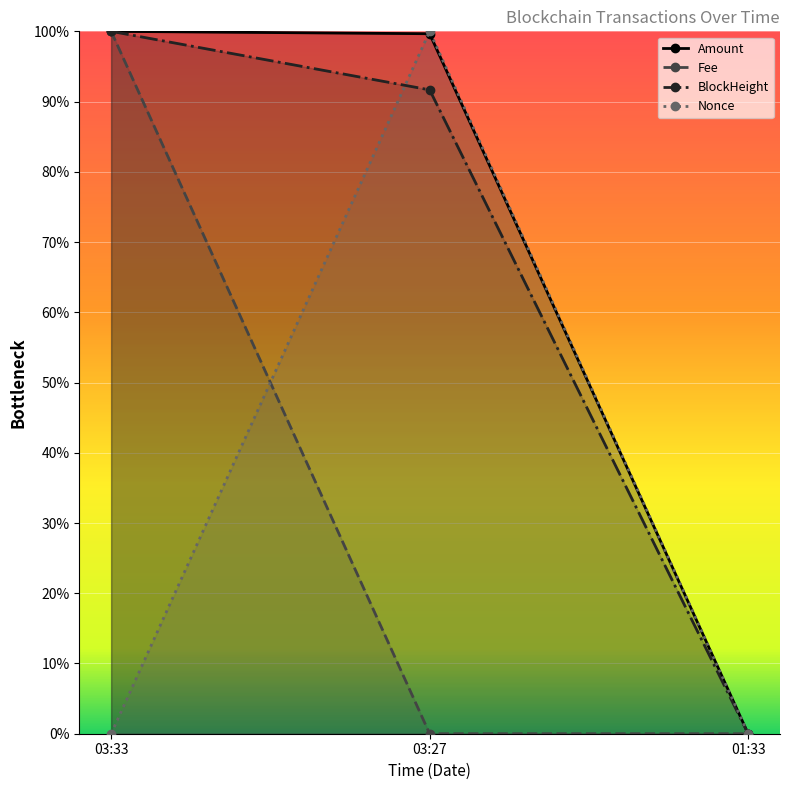

How many positive values does the BlockHeight series have?

2